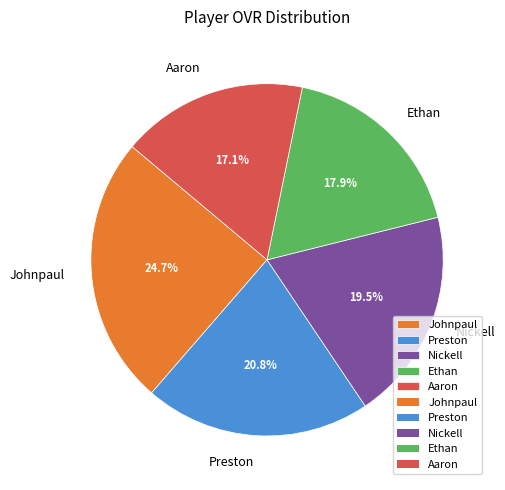

To the nearest percent, what is the difference between the Johnpaul and Preston slice percentages?

4%